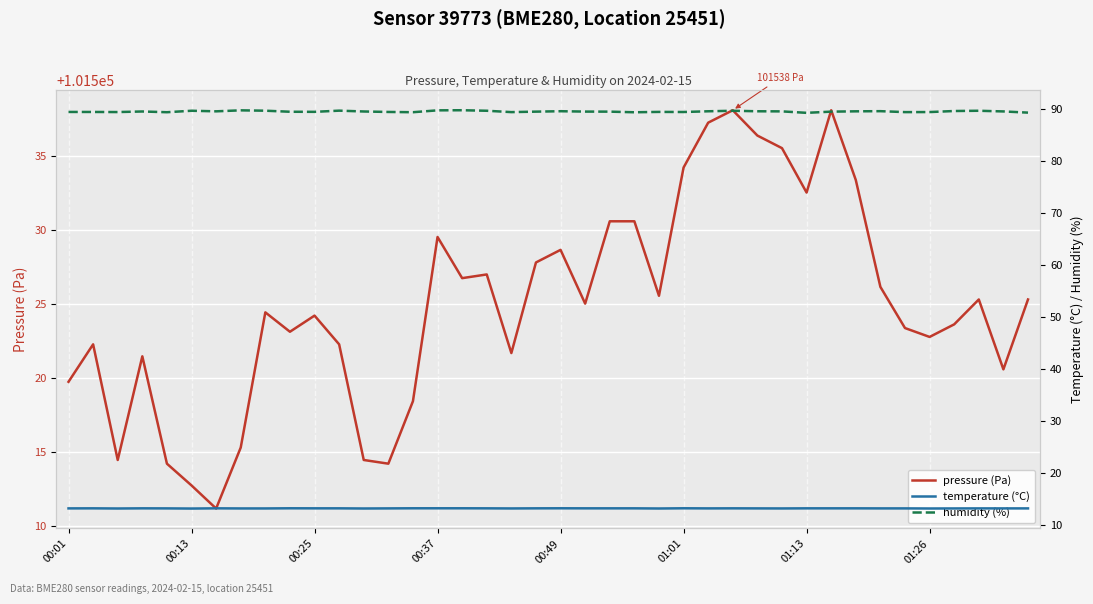

True or false: humidity (%) has more than 0 interior local peaks.

True